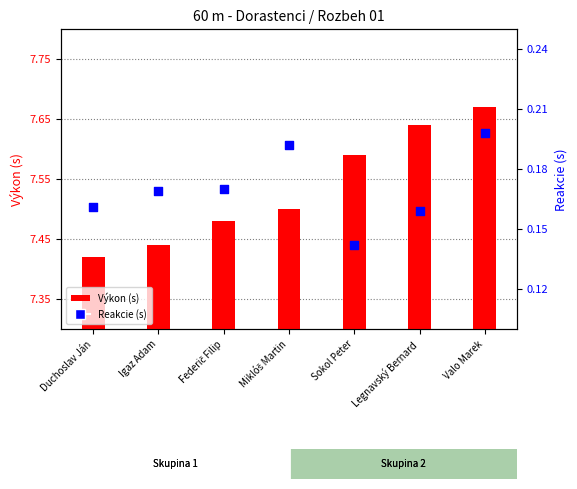

Which series has the largest Y range (max minus min)?

Výkon (s)